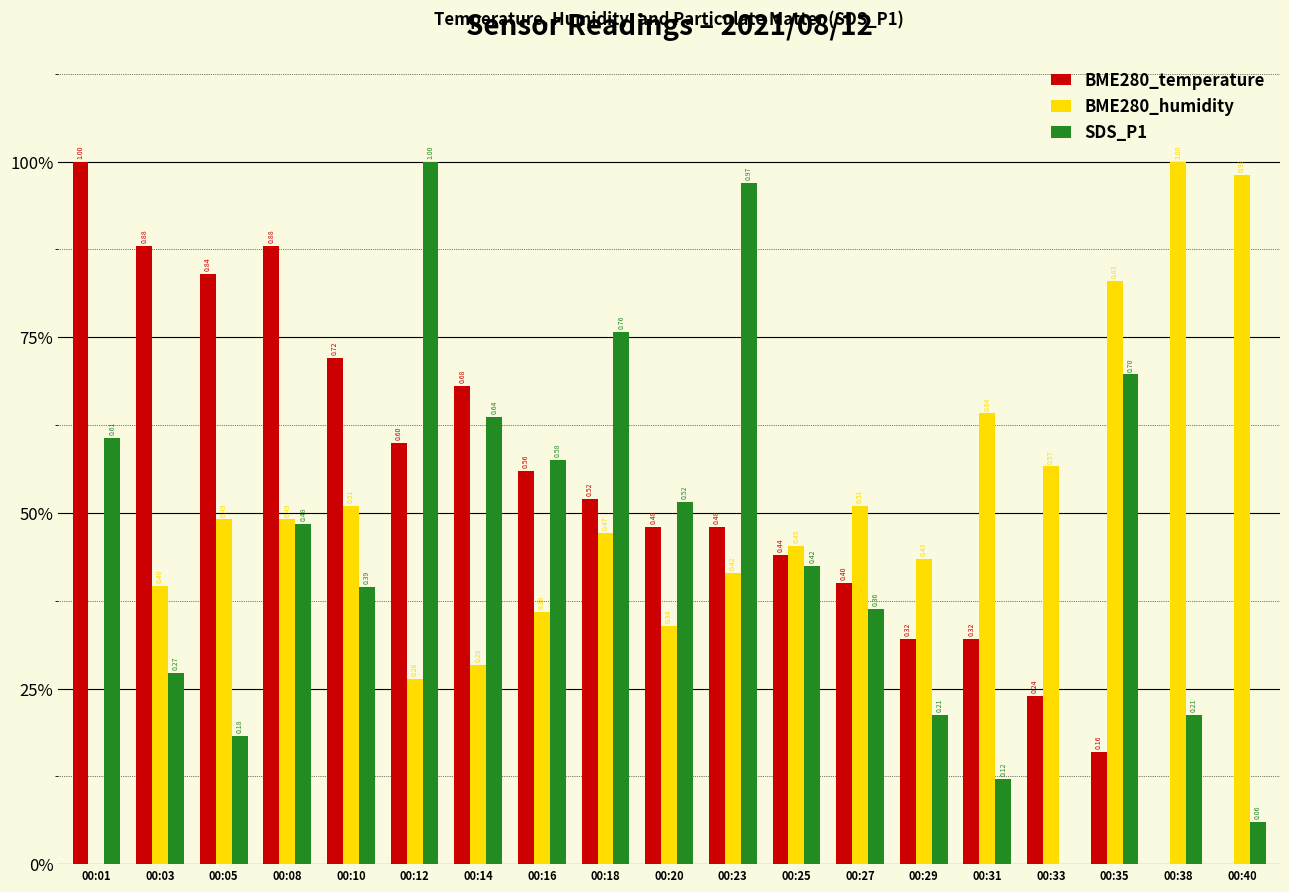

Which label corresponds to the largest value in the chart?

00:01